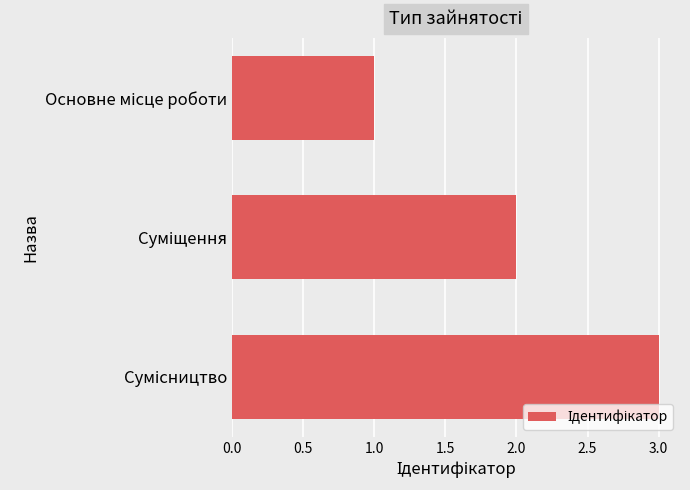

What is the sum of all values?

6